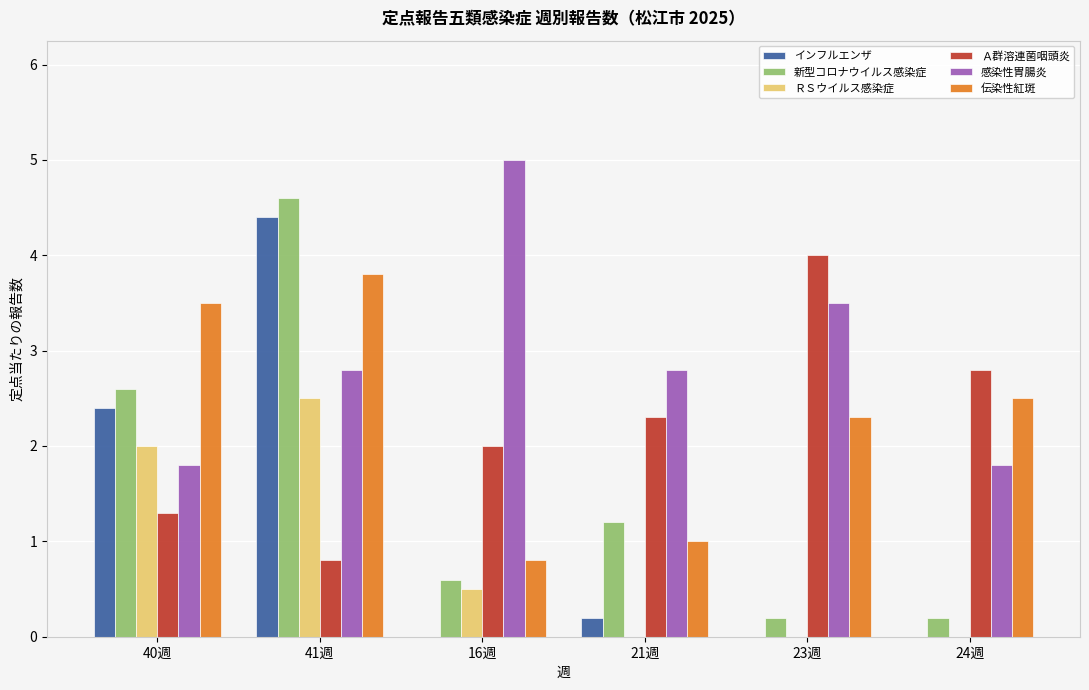

Reading left to right, what are all the values shown in this chart?

インフルエンザ: 2.4	4.4	0.0	0.2	0.0	0.0
新型コロナウイルス感染症: 2.6	4.6	0.6	1.2	0.2	0.2
ＲＳウイルス感染症: 2.0	2.5	0.5	0.0	0.0	0.0
Ａ群溶連菌咽頭炎: 1.3	0.8	2.0	2.3	4.0	2.8
感染性胃腸炎: 1.8	2.8	5.0	2.8	3.5	1.8
伝染性紅斑: 3.5	3.8	0.8	1.0	2.3	2.5